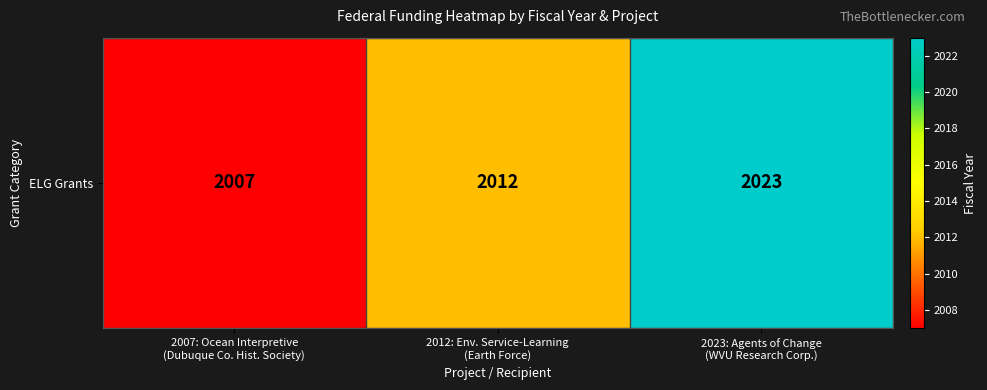

Approximately how many times larger is the value at 2012: Env. Service-Learning
(Earth Force) compared to 2007: Ocean Interpretive
(Dubuque Co. Hist. Society)?

1.0